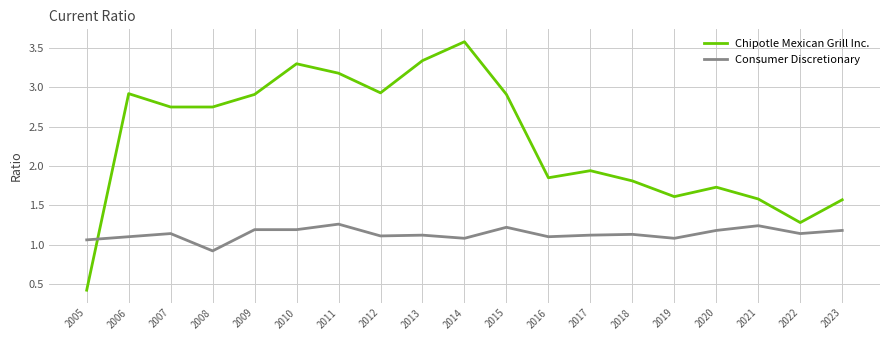

Count the number of data series in this chart.

2